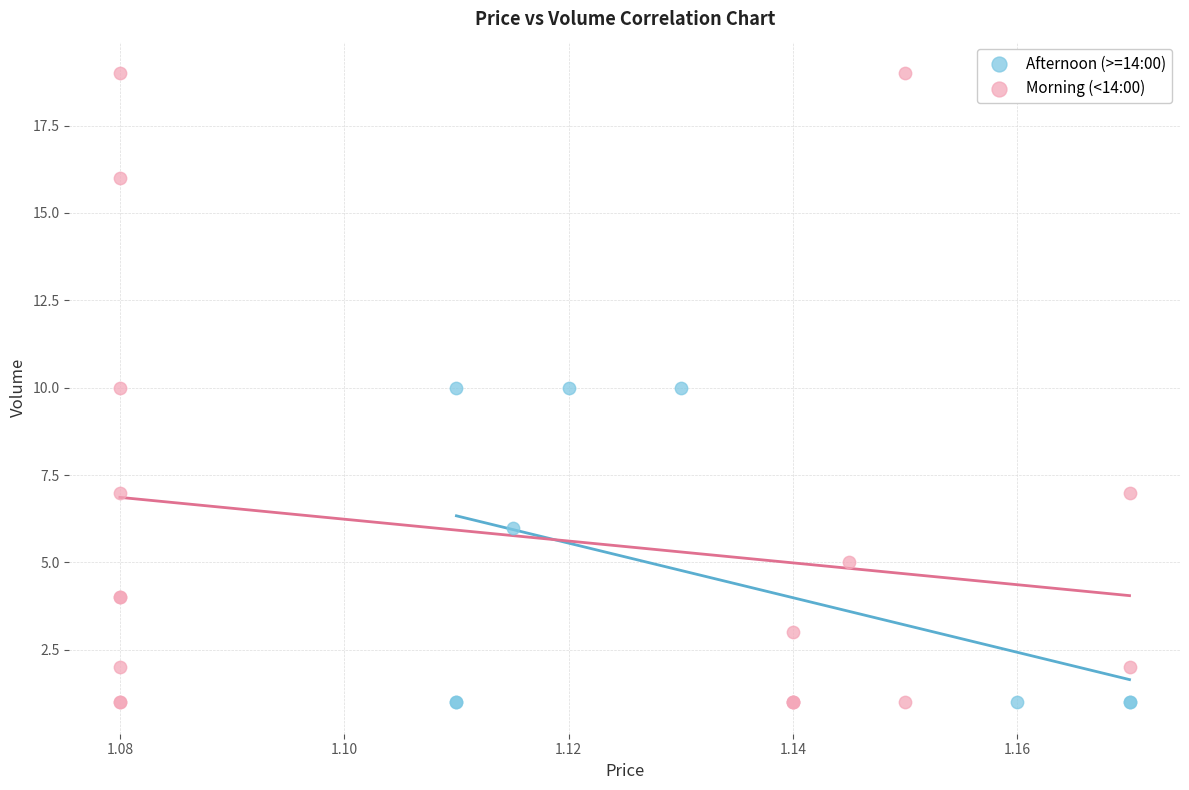

Which series contains the highest Y value?

Morning (<14:00)